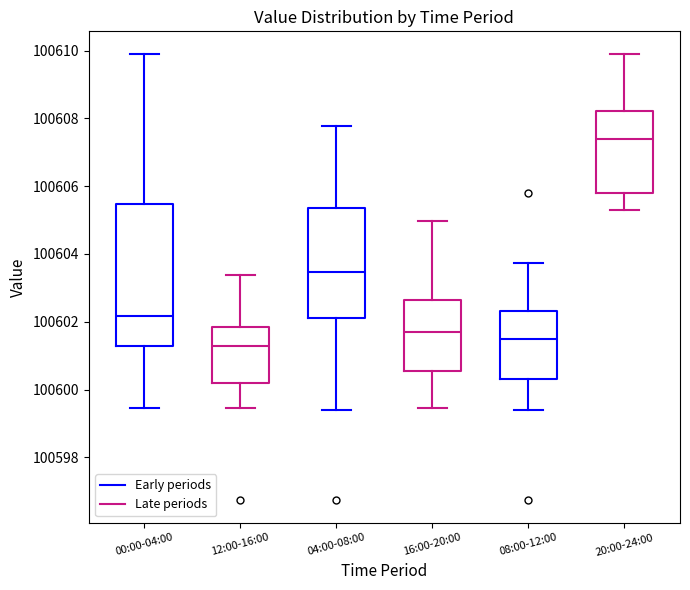

Which box has the highest median line?

08:00-12:00 (Late periods)